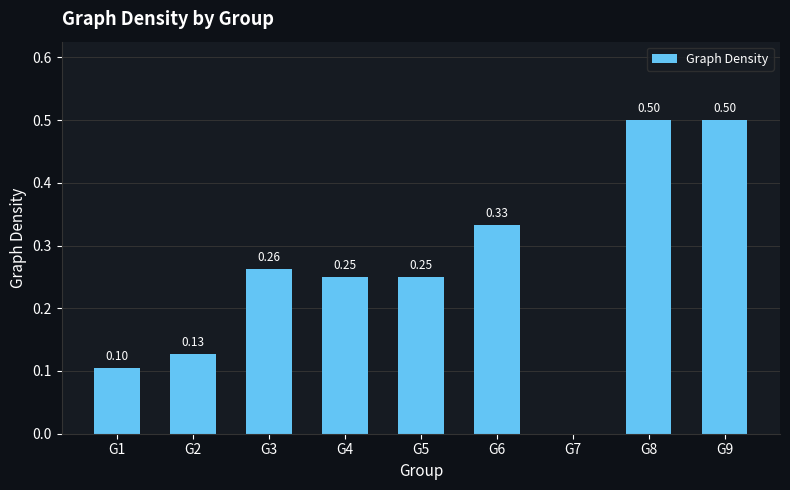

What is the change in value from G1 to G3?

+0.2